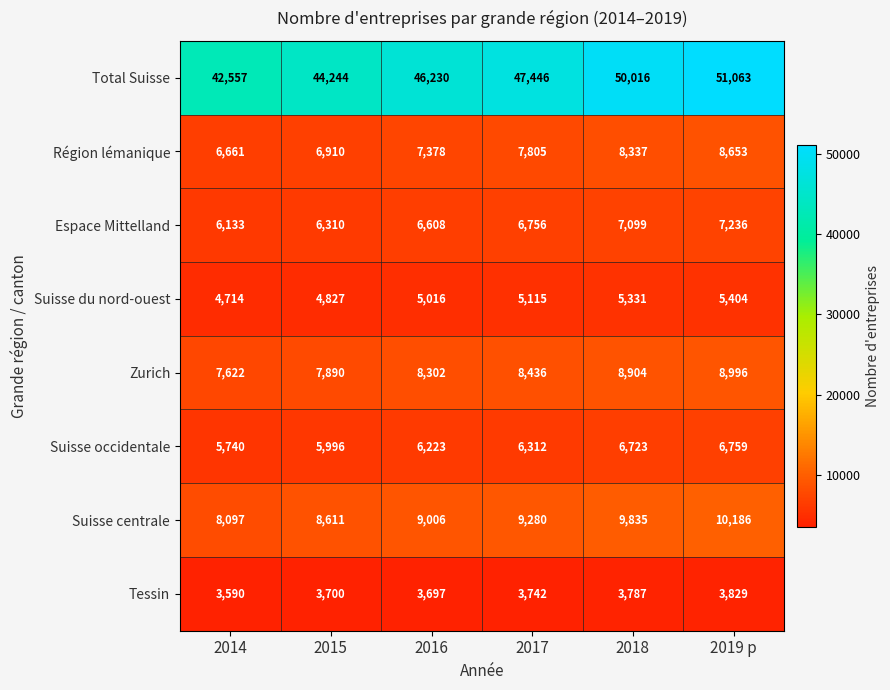

Which series changed the most between 2017 and 2018?

Total Suisse